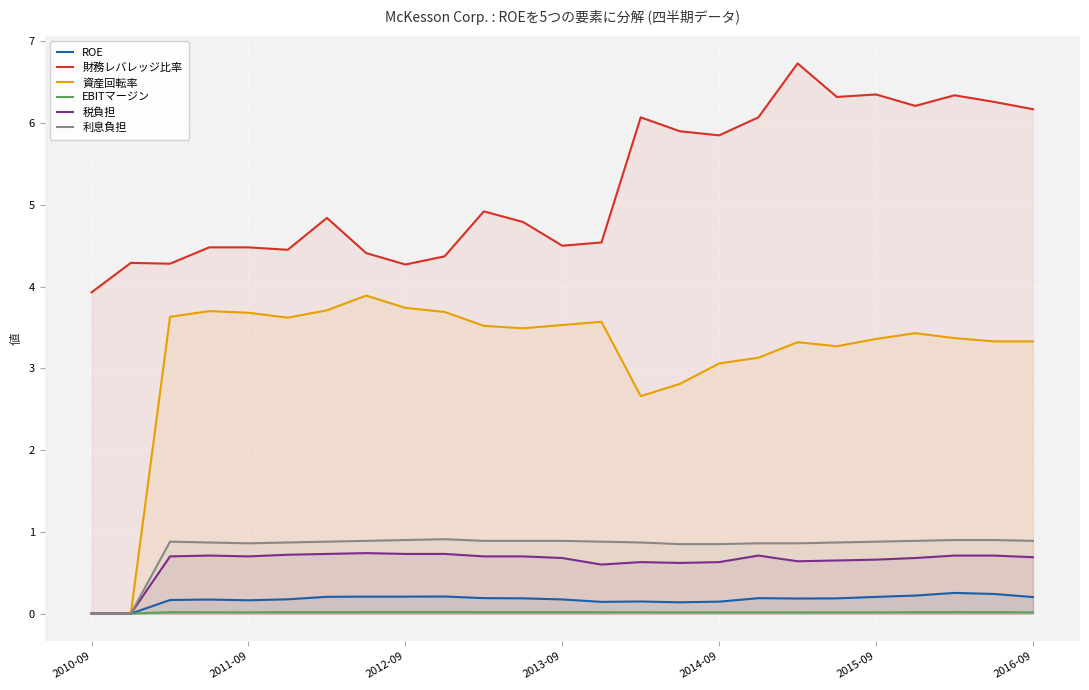

Reading left to right, extract all data points from this chart.

ROE: 0.0	0.0	0.2	0.2	0.2	0.2	0.2	0.2	0.2	0.2	0.2	0.2	0.2	0.1	0.1	0.1	0.1	0.2	0.2	0.2	0.2	0.2	0.3	0.2	0.2
財務レバレッジ比率: 3.9	4.3	4.3	4.5	4.5	4.5	4.8	4.4	4.3	4.4	4.9	4.8	4.5	4.5	6.1	5.9	5.8	6.1	6.7	6.3	6.3	6.2	6.3	6.3	6.2
資産回転率: 0.0	0.0	3.6	3.7	3.7	3.6	3.7	3.9	3.7	3.7	3.5	3.5	3.5	3.6	2.7	2.8	3.1	3.1	3.3	3.3	3.4	3.4	3.4	3.3	3.3
EBITマージン: 0.0	0.0	0.0	0.0	0.0	0.0	0.0	0.0	0.0	0.0	0.0	0.0	0.0	0.0	0.0	0.0	0.0	0.0	0.0	0.0	0.0	0.0	0.0	0.0	0.0
税負担: 0.0	0.0	0.7	0.7	0.7	0.7	0.7	0.7	0.7	0.7	0.7	0.7	0.7	0.6	0.6	0.6	0.6	0.7	0.6	0.7	0.7	0.7	0.7	0.7	0.7
利息負担: 0.0	0.0	0.9	0.9	0.9	0.9	0.9	0.9	0.9	0.9	0.9	0.9	0.9	0.9	0.9	0.8	0.8	0.9	0.9	0.9	0.9	0.9	0.9	0.9	0.9